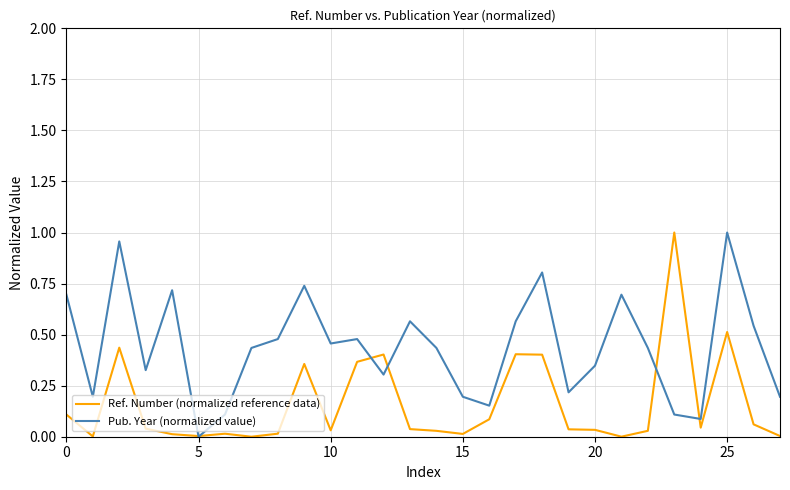

Which series has the largest total across all categories?

Pub. Year (normalized value)